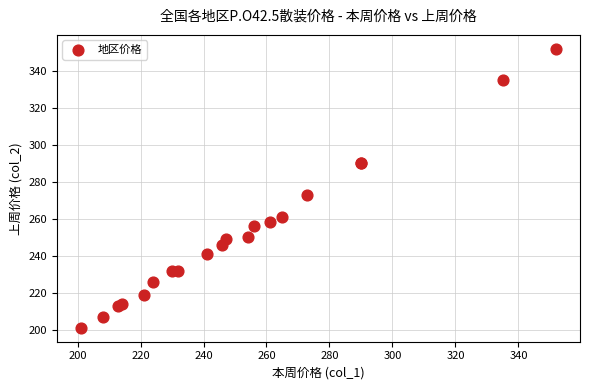

What Y value in the scatter plot is closest to 276?

273